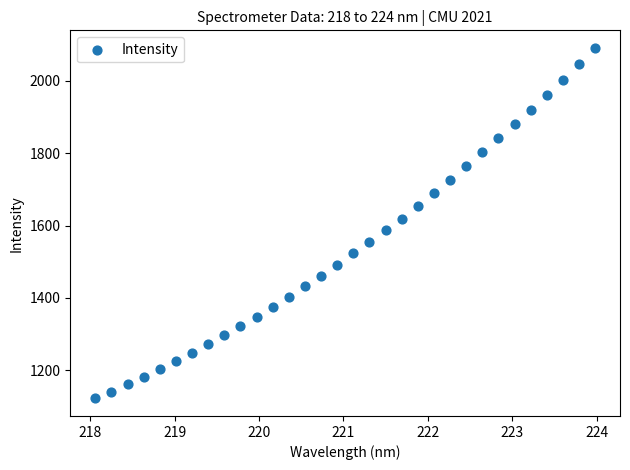

What is the range of Y values (max minus min)?

967.7